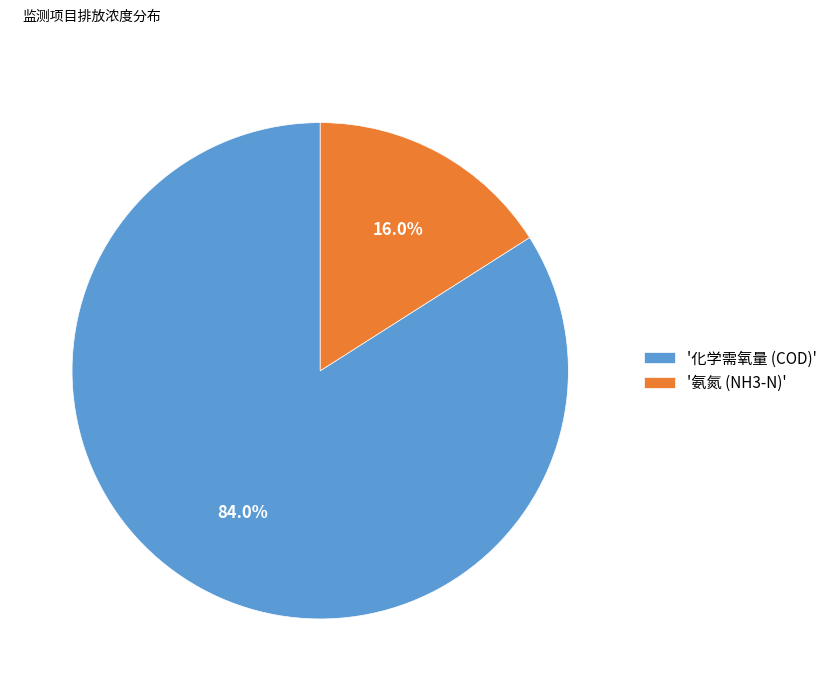

Is there a majority slice in this chart?

Yes